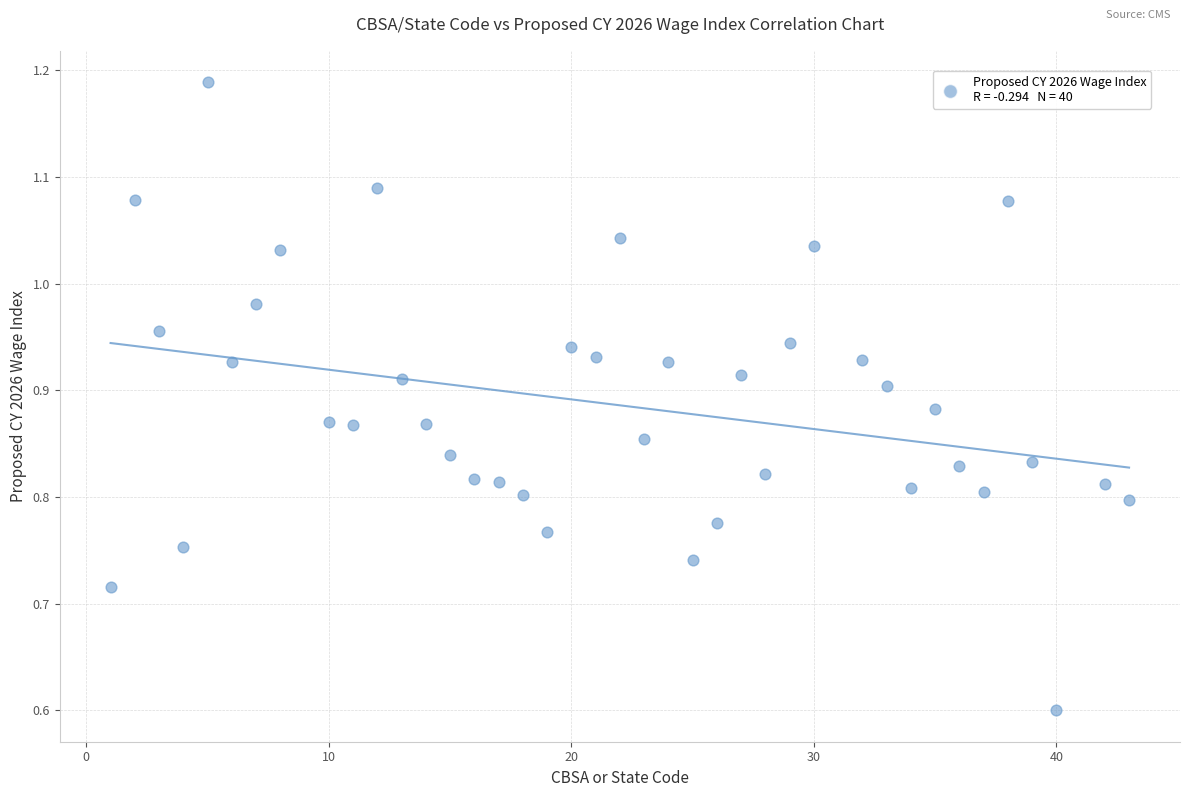

What is the range of X values (max minus min)?

42.0